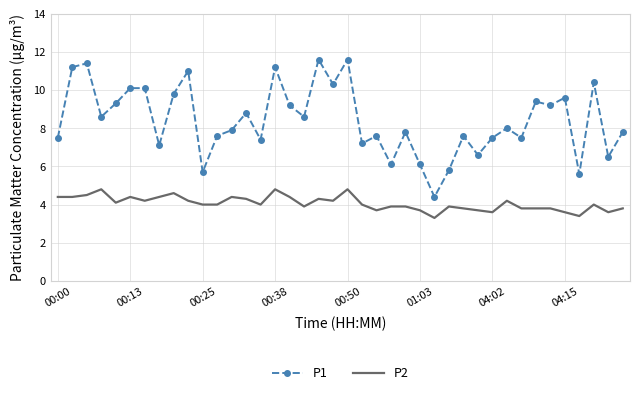

Which series has the largest range (max minus min)?

P1